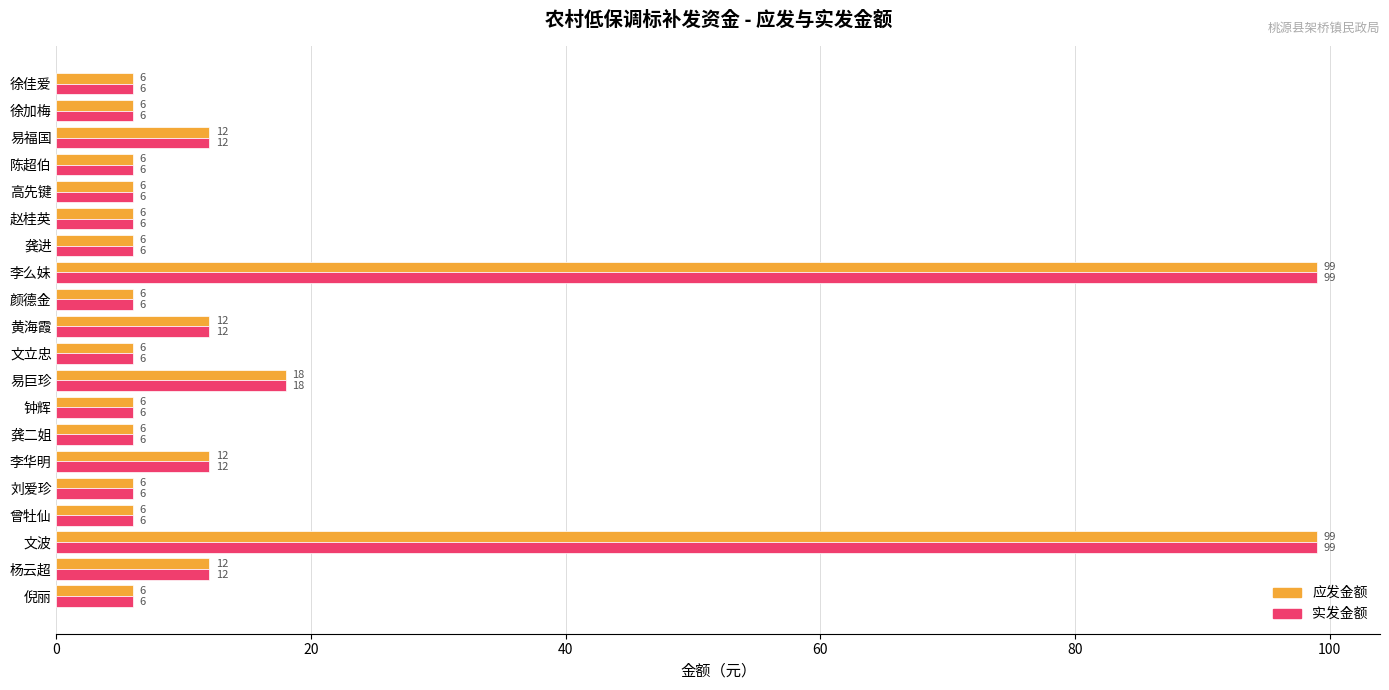

What is the greatest value displayed?

99